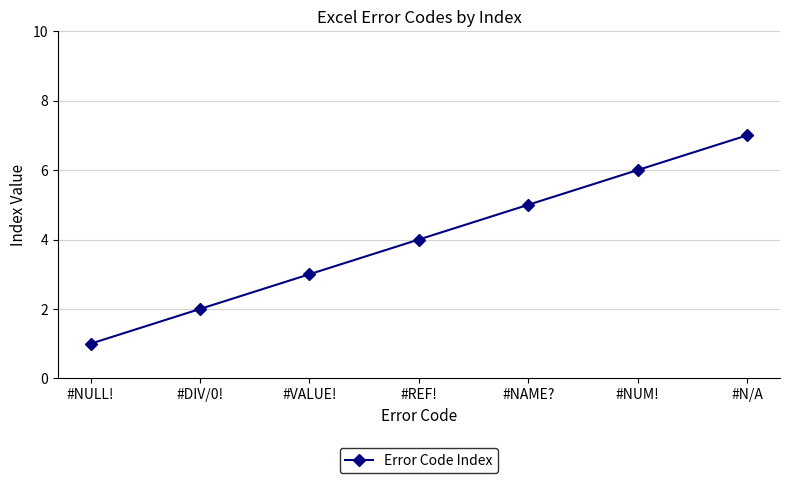

True or false: the data shows 2 at #DIV/0!.

True